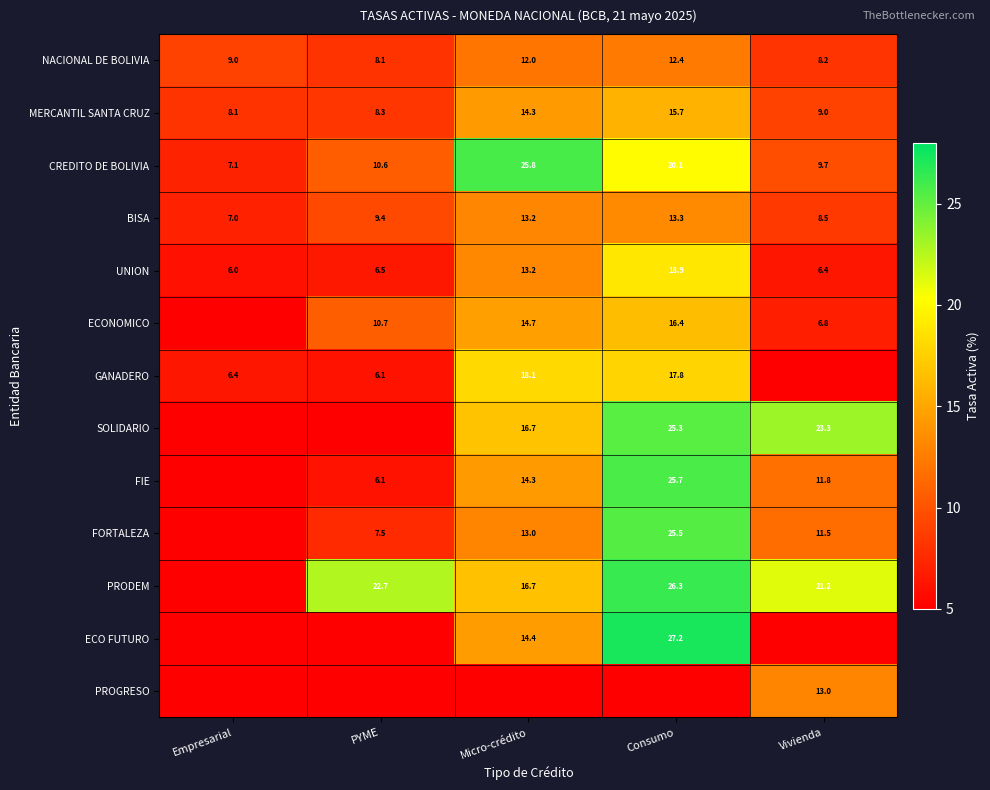

What is the spread (max minus min) of values at PYME?

16.6